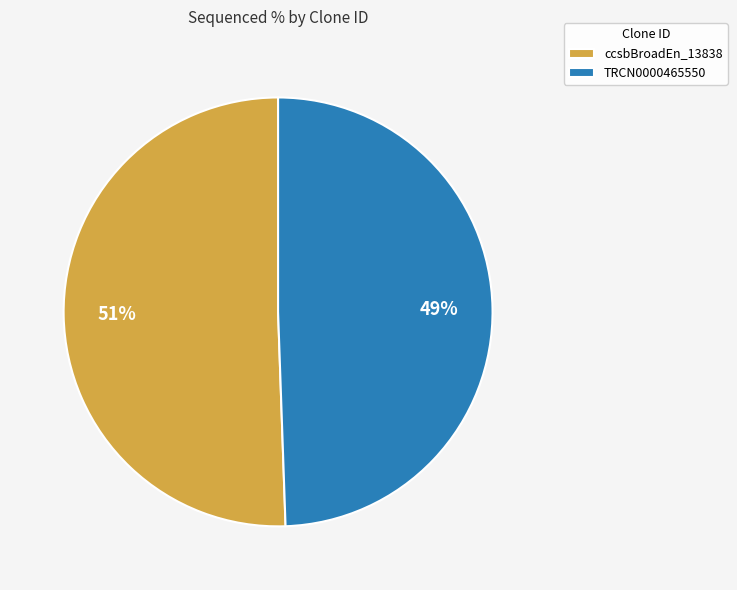

Which slice represents more than half of the pie?

ccsbBroadEn_13838